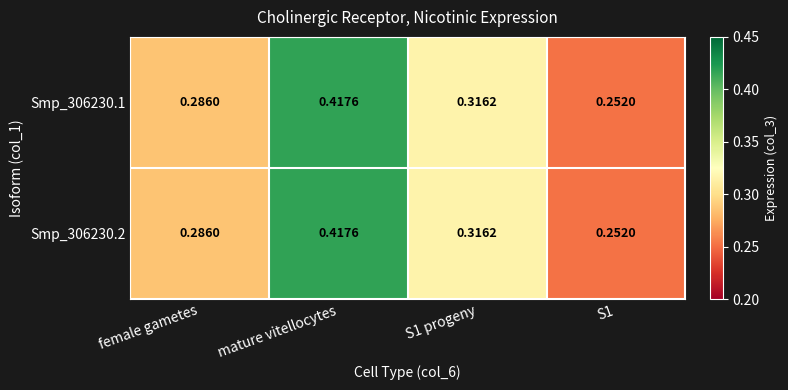

At which category is the sum across all series the highest?

mature vitellocytes